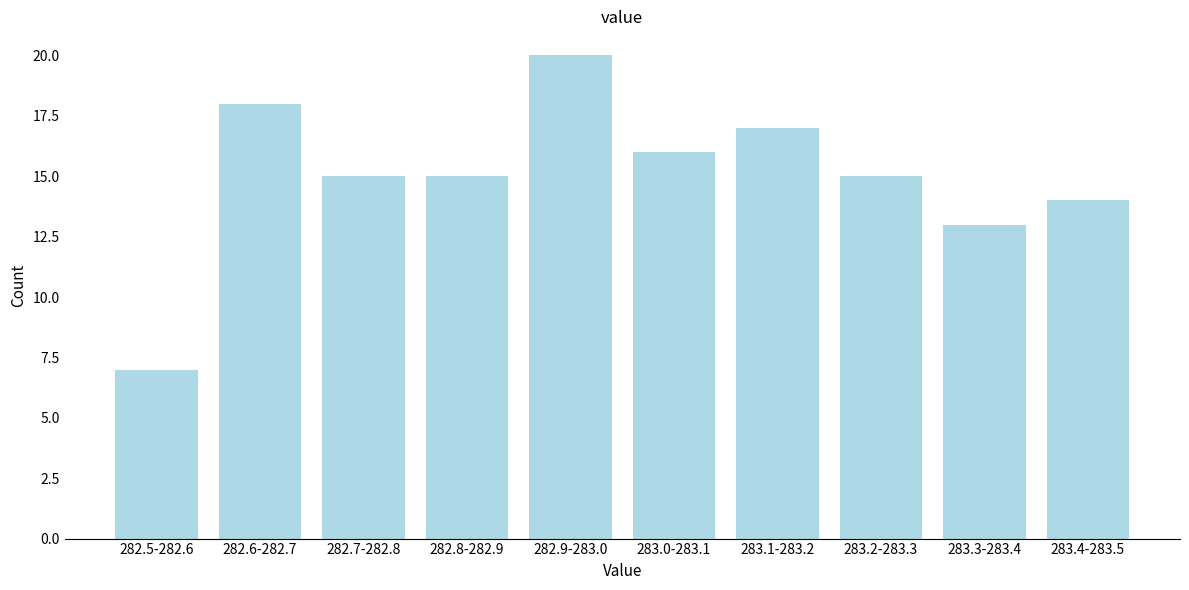

Reading right to left, transcribe all the data shown in this chart.

14	13	15	17	16	20	15	15	18	7